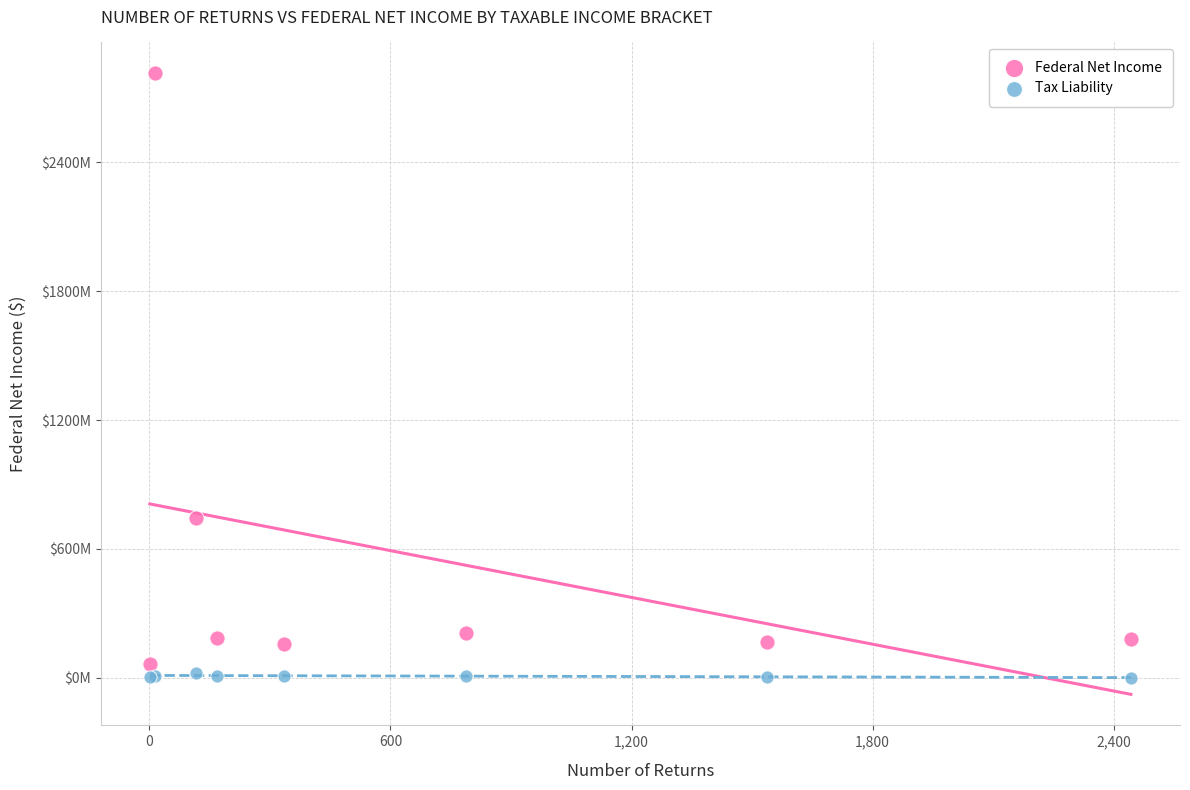

Which series has the widest spread of Y values?

Federal Net Income